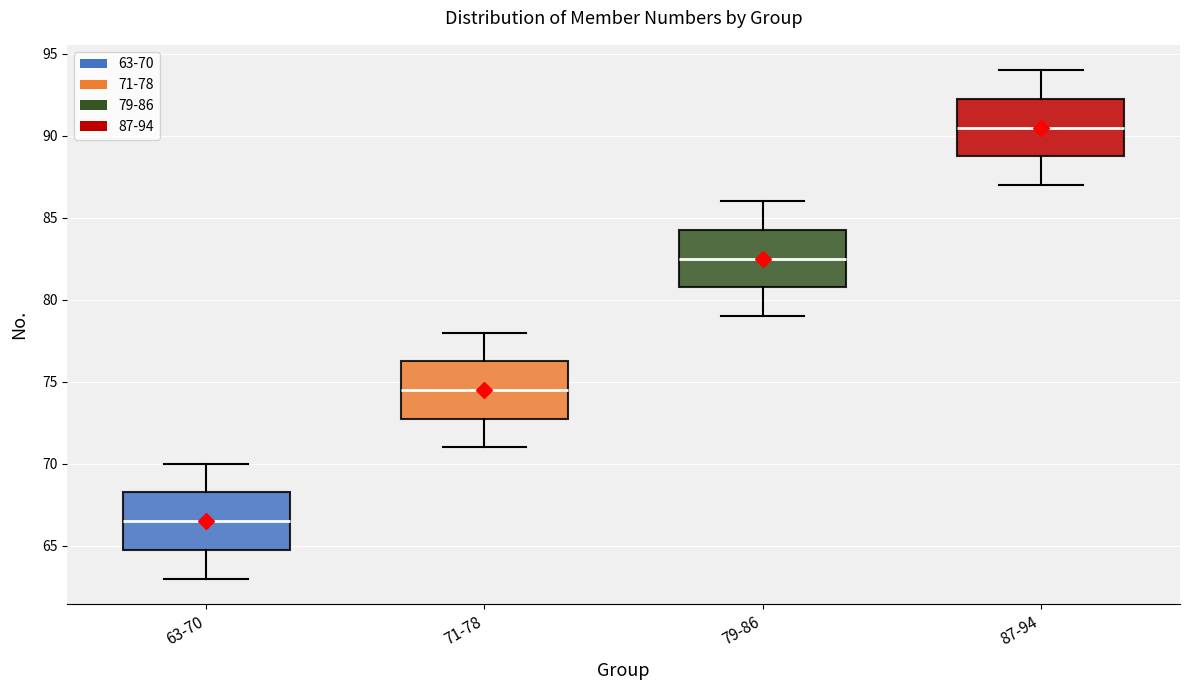

Where is the upper edge of the box for 87-94 on the y-axis? The values are not printed on the chart, so give them approximately, as read against the axis.

92.5